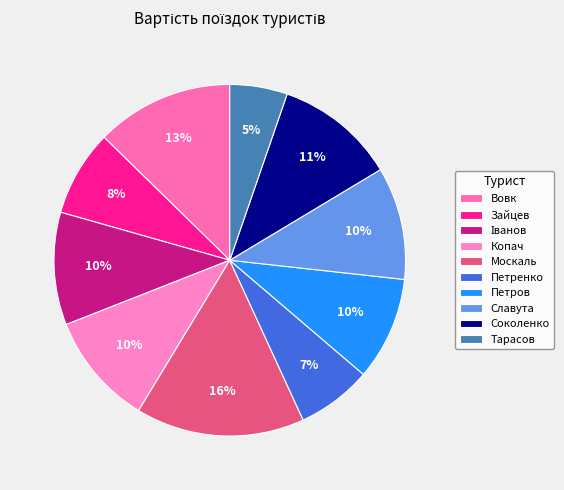

How many segments does this pie chart have?

10